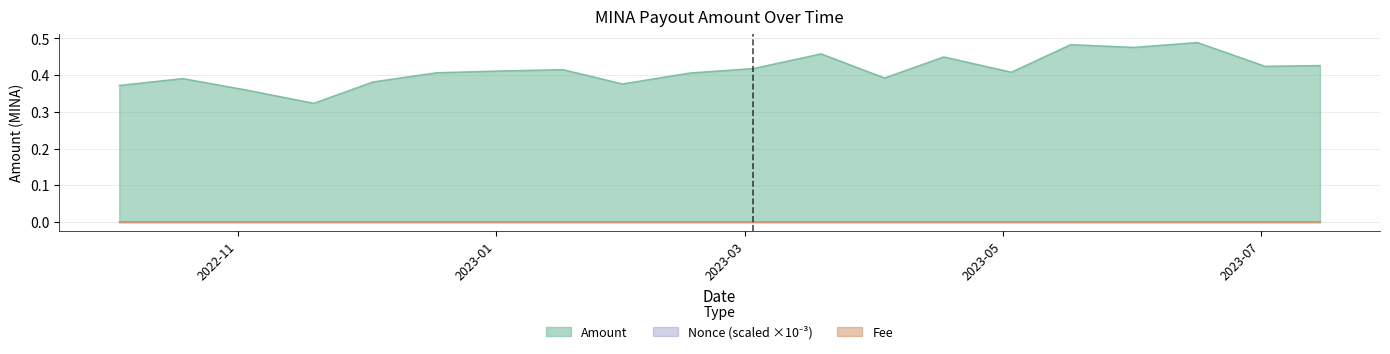

What is the sum of the Amount values at 2022-11-19 and 2022-11-03?

0.7